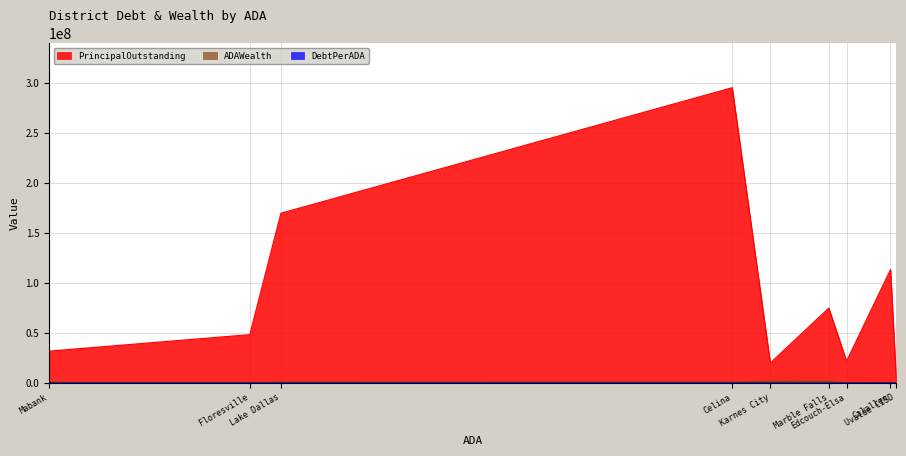

Which series has the widest spread of values?

PrincipalOutstanding